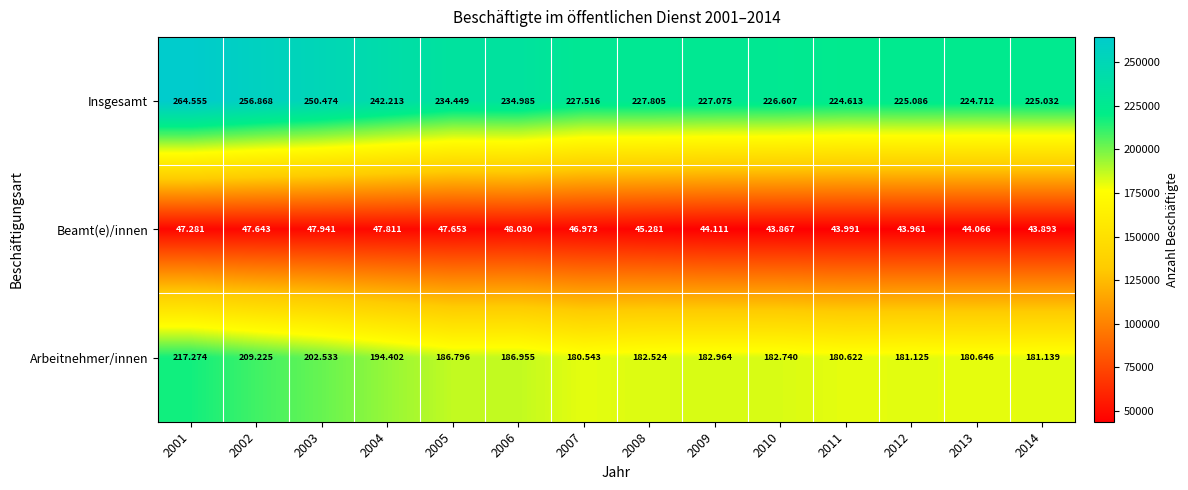

What is the difference between the highest and lowest values at 2007?

180543